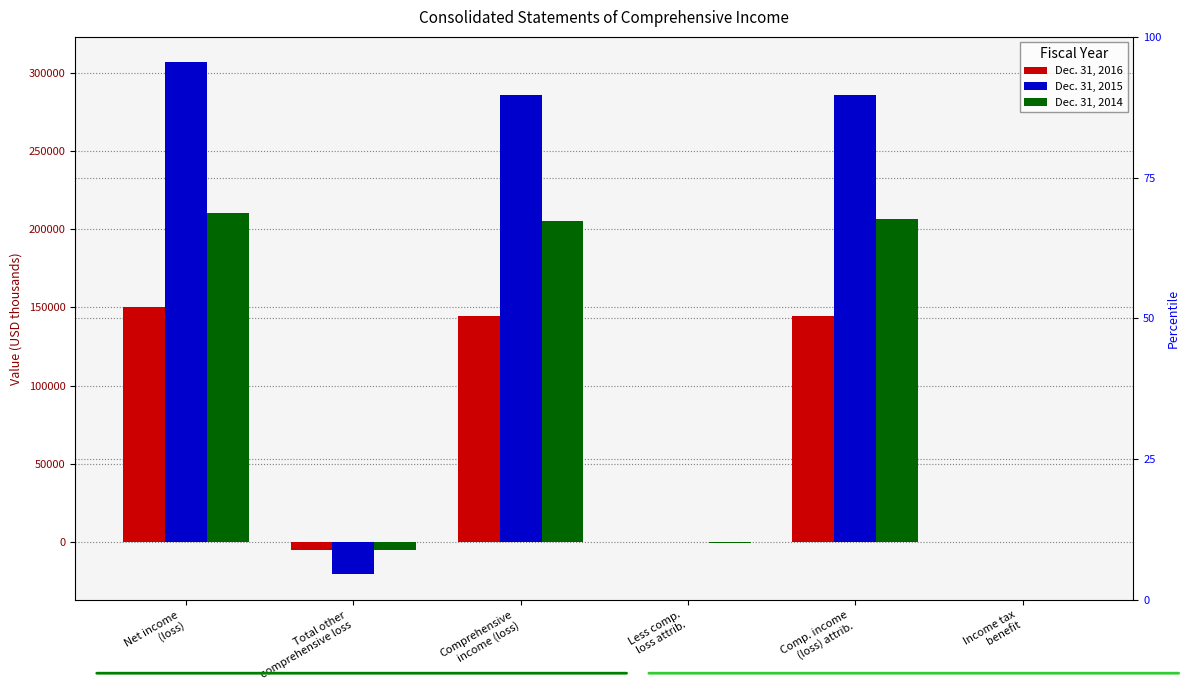

At which label is Dec. 31, 2015 closest to 142919?

Comprehensive
income (loss)